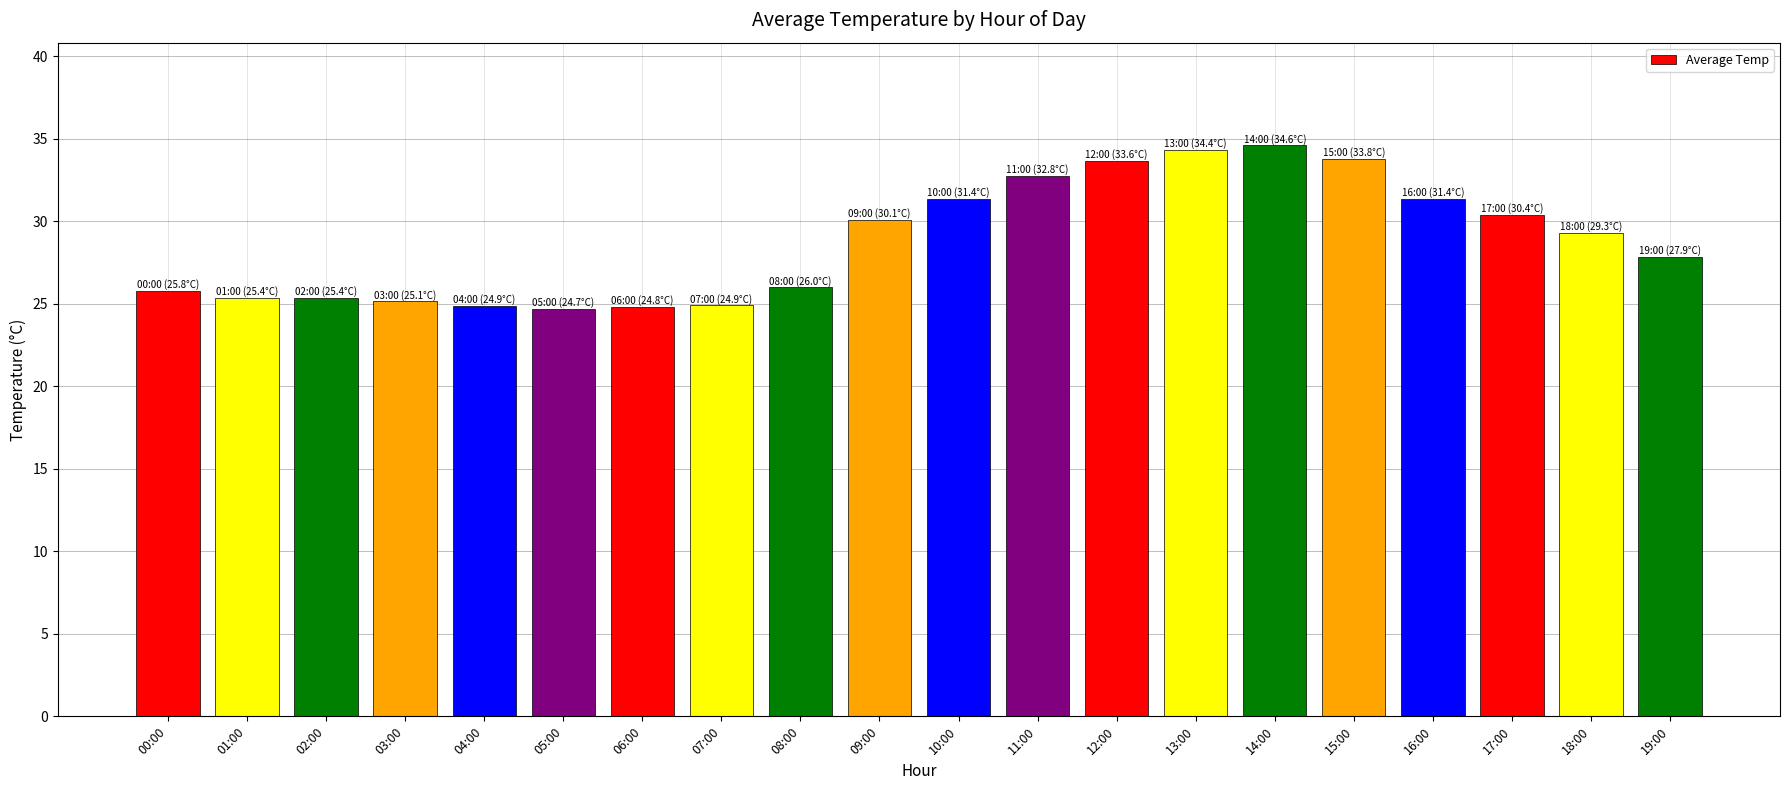

What value does the data have at 04:00?

24.9